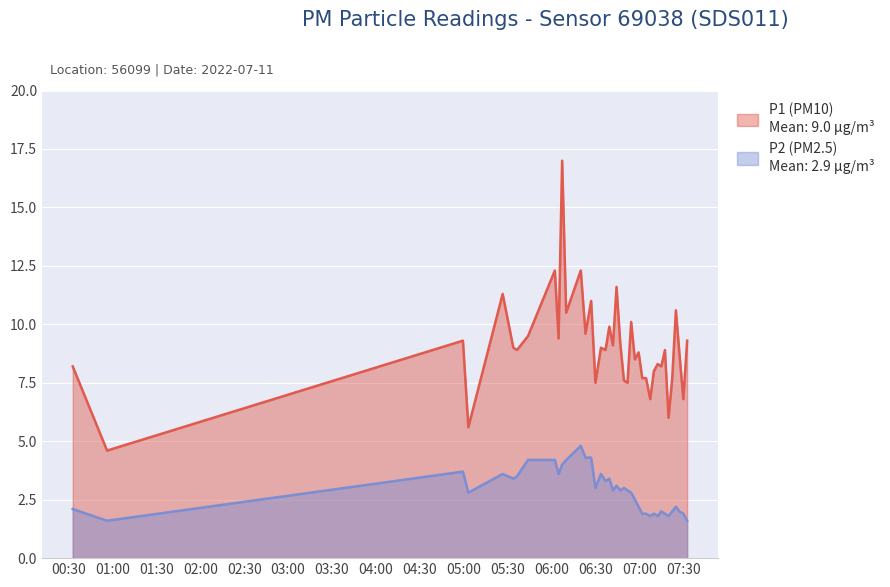

Rank the series by their maximum value, from highest to lowest.

P1, P2